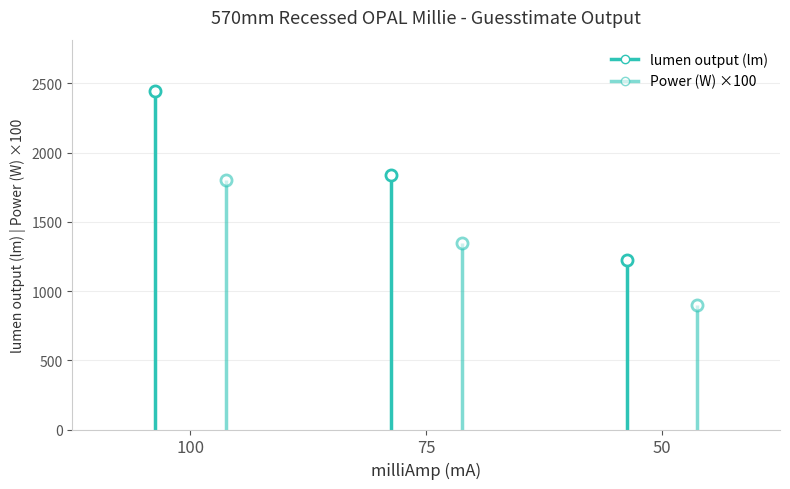

How many categories are shown in the chart?

3